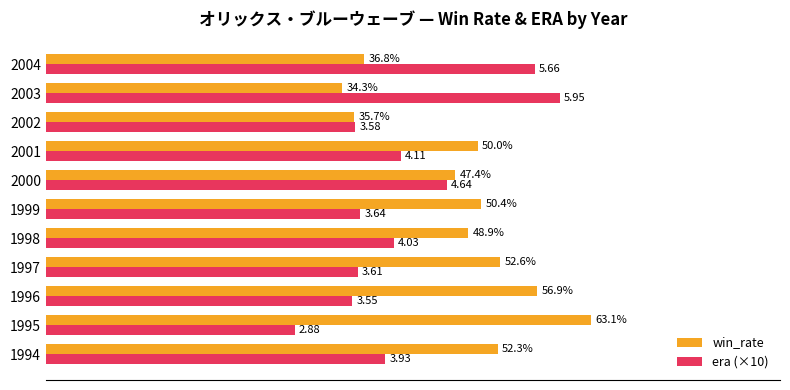

Which series has the largest total across all categories?

win_rate